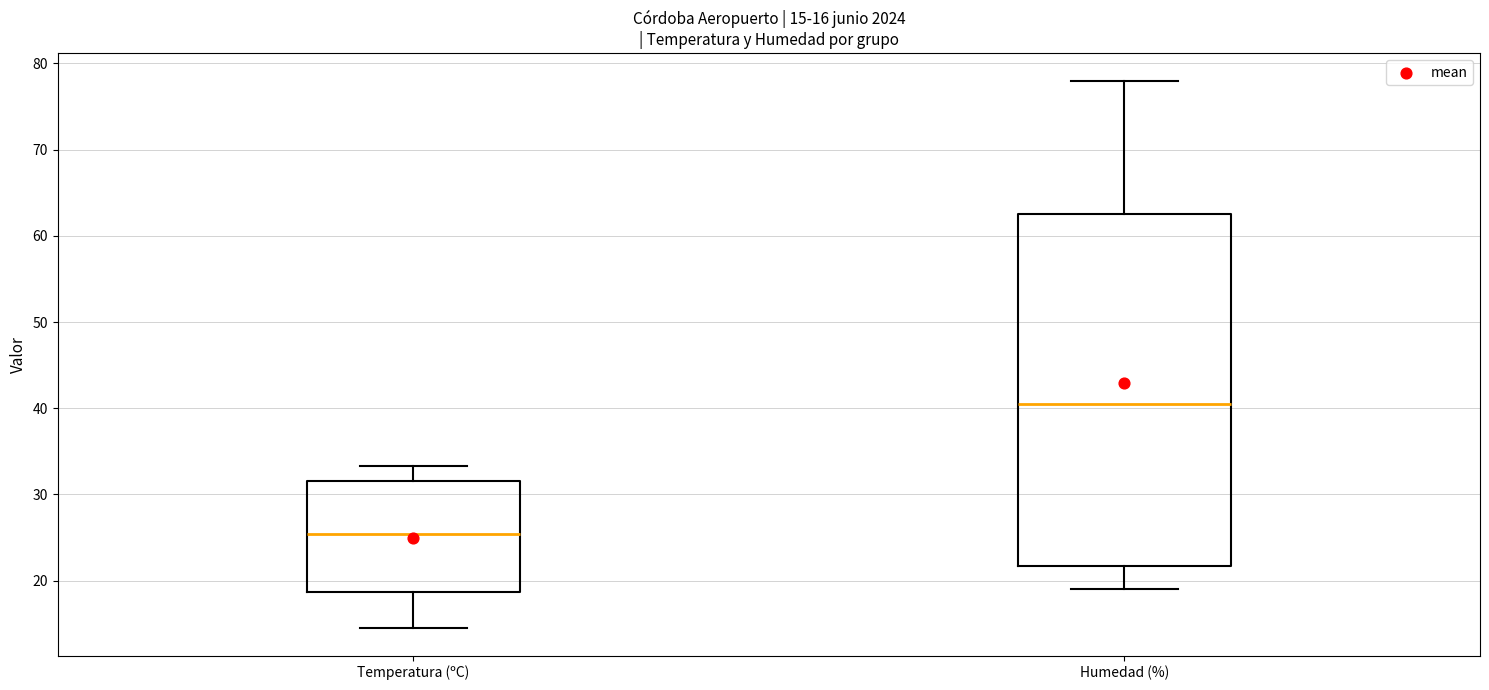

Comparing the boxes themselves (not the whiskers), which one is the tallest?

Humedad (%)